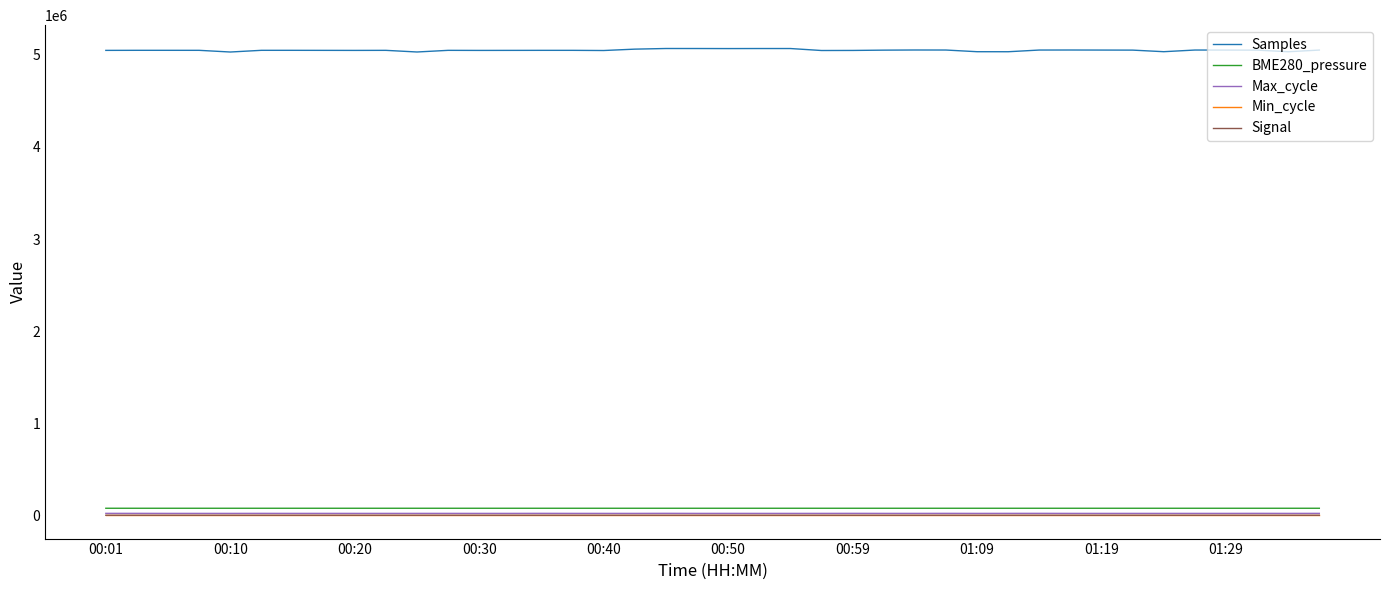

What is the maximum value shown in the chart?

5068947.0